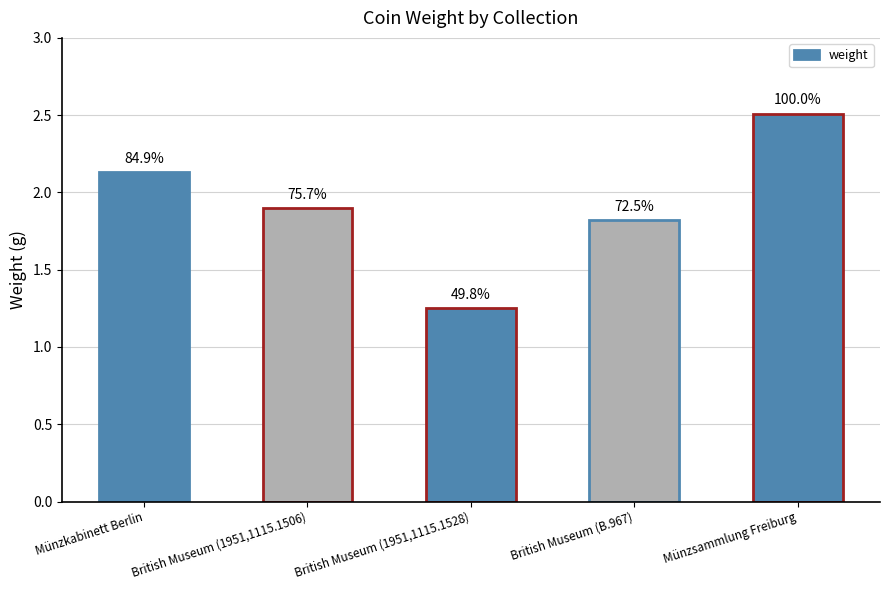

What is the difference between the values at Münzsammlung Freiburg and British Museum (1951,1115.1528)?

1.3